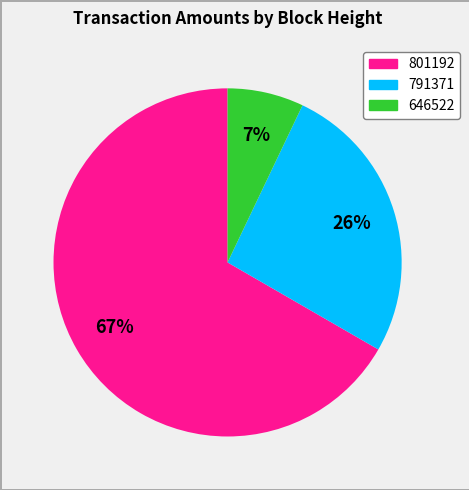

Is there a majority slice in this chart?

Yes